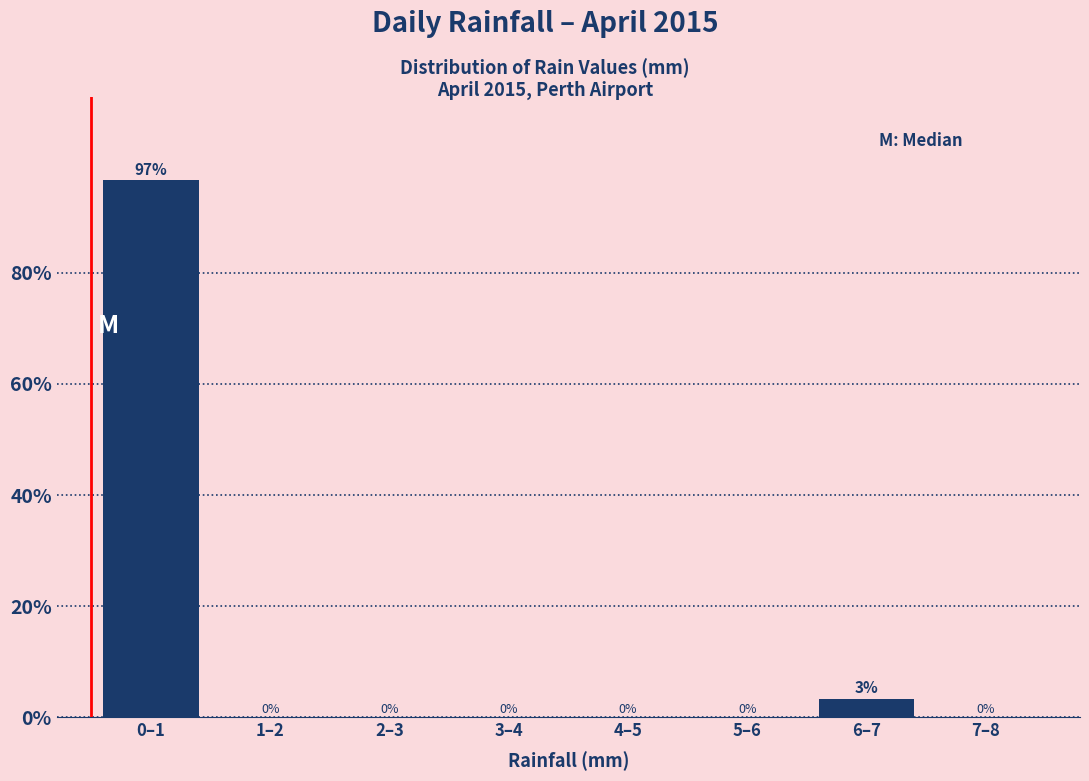

What is the sum of all values?

100.0